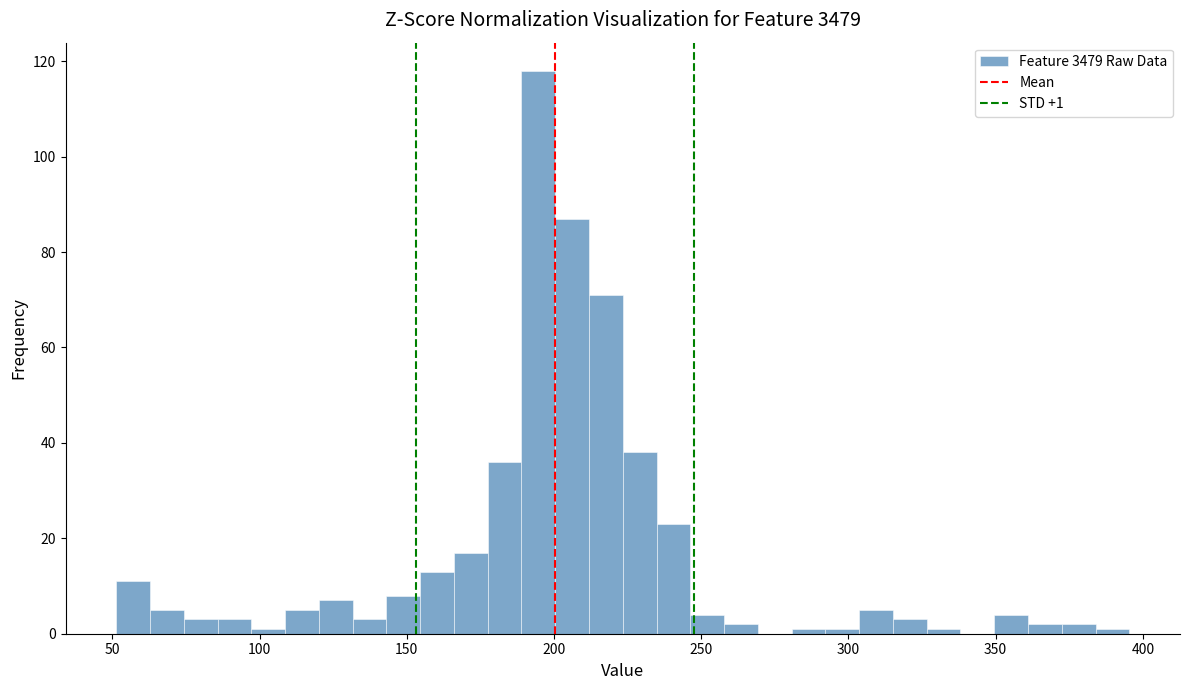

Around what value on the x-axis is the tallest bar? Give the approximate position of its centre, as read against the axis.

195